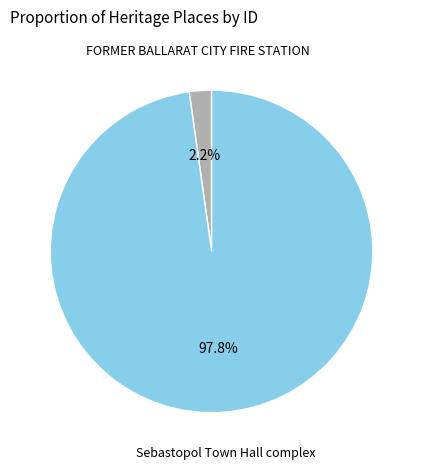

What is the largest slice in the pie chart?

Sebastopol Town Hall complex